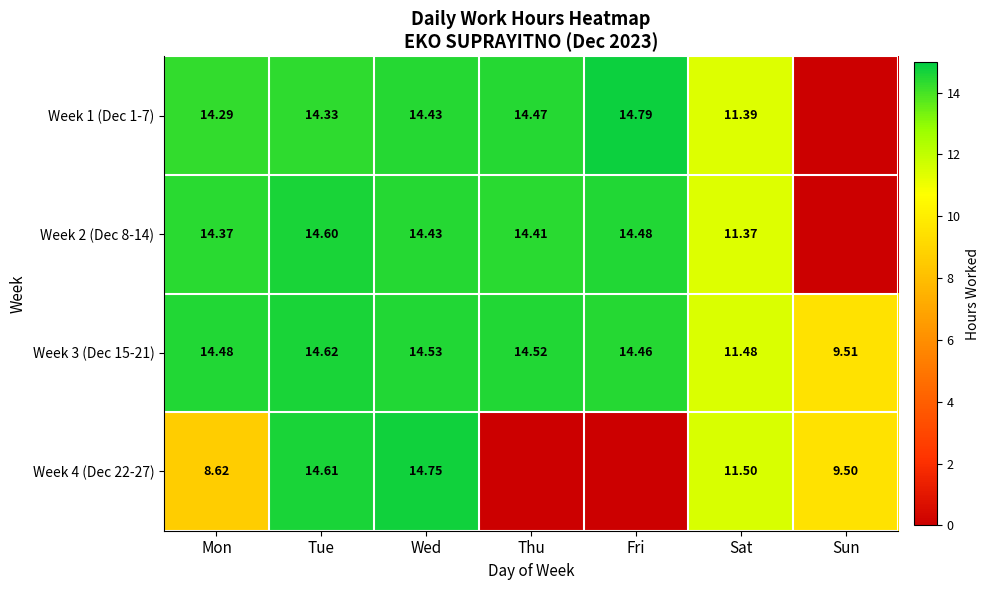

Where does the Week 3 (Dec 15-21) series first go above 14?

Mon